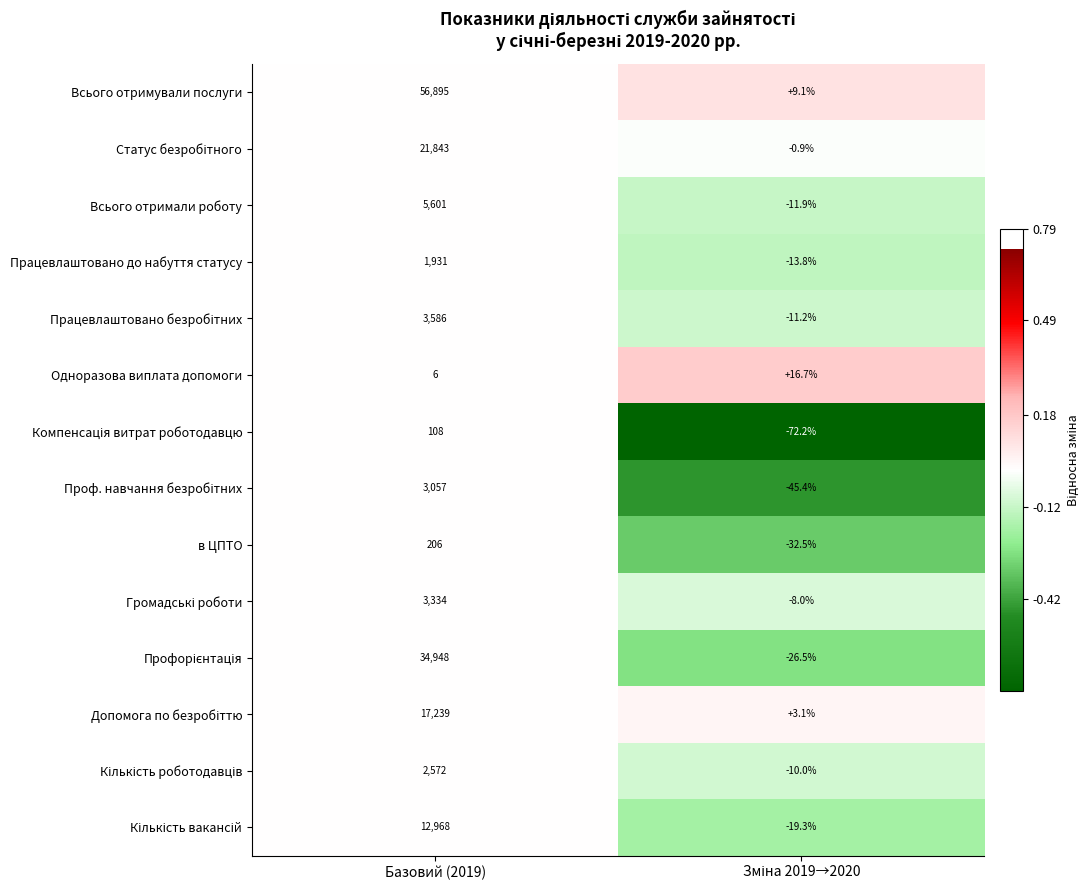

At which category is the sum across all series the highest?

Базовий (2019)